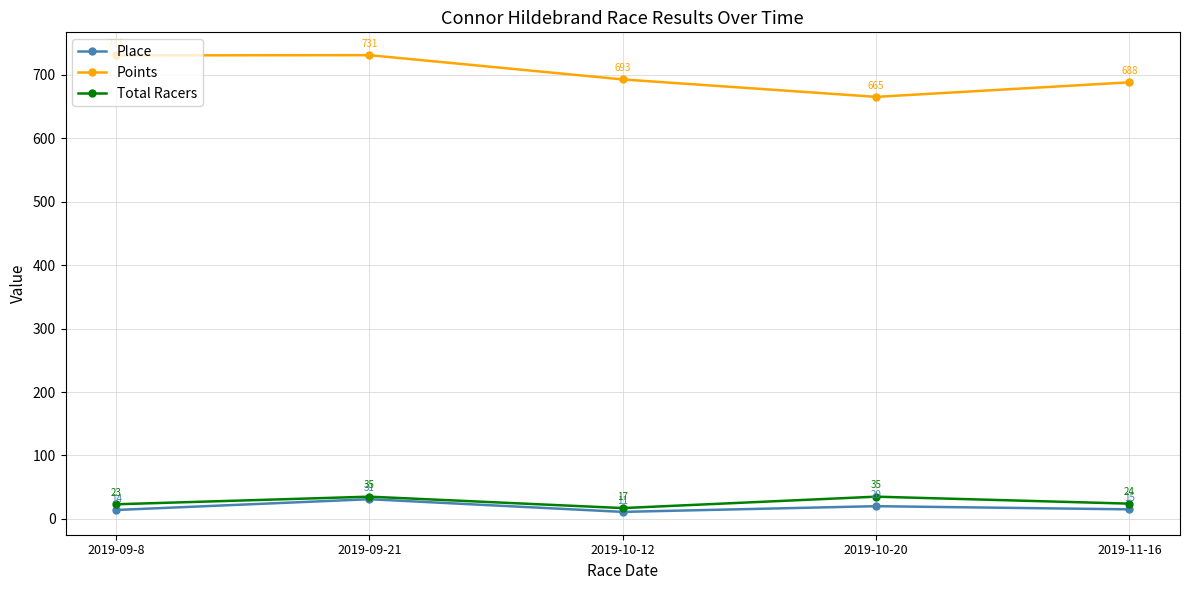

Does the chart display data point markers on the line(s)?

Yes